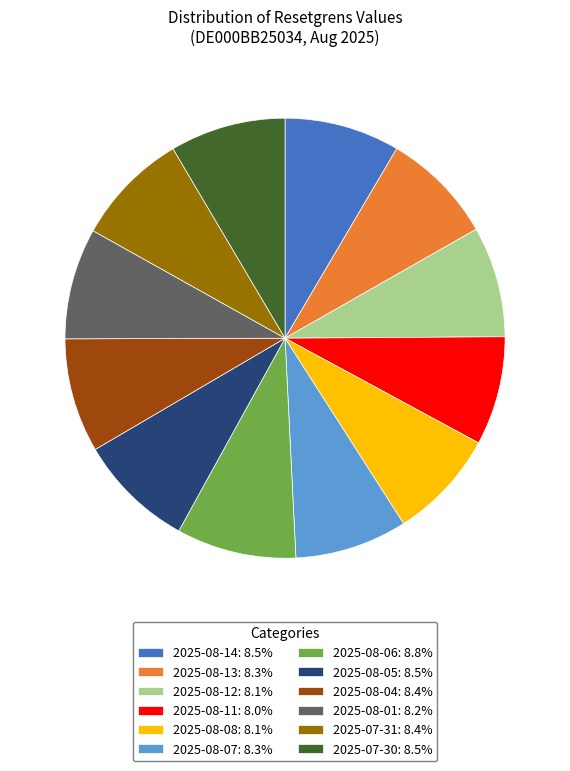

What is the ratio of the value at 2025-08-06: 8.8% to the value at 2025-08-12: 8.1%?

1.1